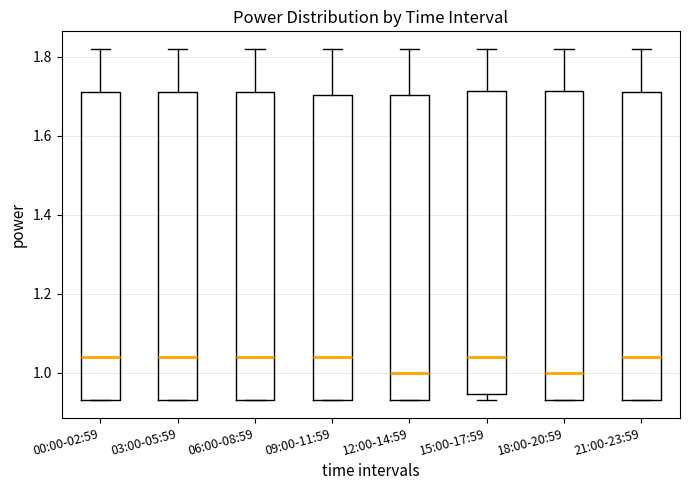

Reading left to right, read every box against the y-axis: the position of its median line, the range the box covers, and the ends of its whiskers. The values are not printed on the chart, so give them approximately, as read against the axis.

00:00-02:59: median 1.04, box 0.94 to 1.72, whiskers 0.94 to 1.82
03:00-05:59: median 1.04, box 0.94 to 1.72, whiskers 0.94 to 1.82
06:00-08:59: median 1.04, box 0.94 to 1.72, whiskers 0.94 to 1.82
09:00-11:59: median 1.04, box 0.94 to 1.70, whiskers 0.94 to 1.82
12:00-14:59: median 1.00, box 0.94 to 1.70, whiskers 0.94 to 1.82
15:00-17:59: median 1.04, box 0.94 to 1.72, whiskers 0.94 (just below the box's lower edge) to 1.82
18:00-20:59: median 1.00, box 0.94 to 1.72, whiskers 0.94 to 1.82
21:00-23:59: median 1.04, box 0.94 to 1.72, whiskers 0.94 to 1.82